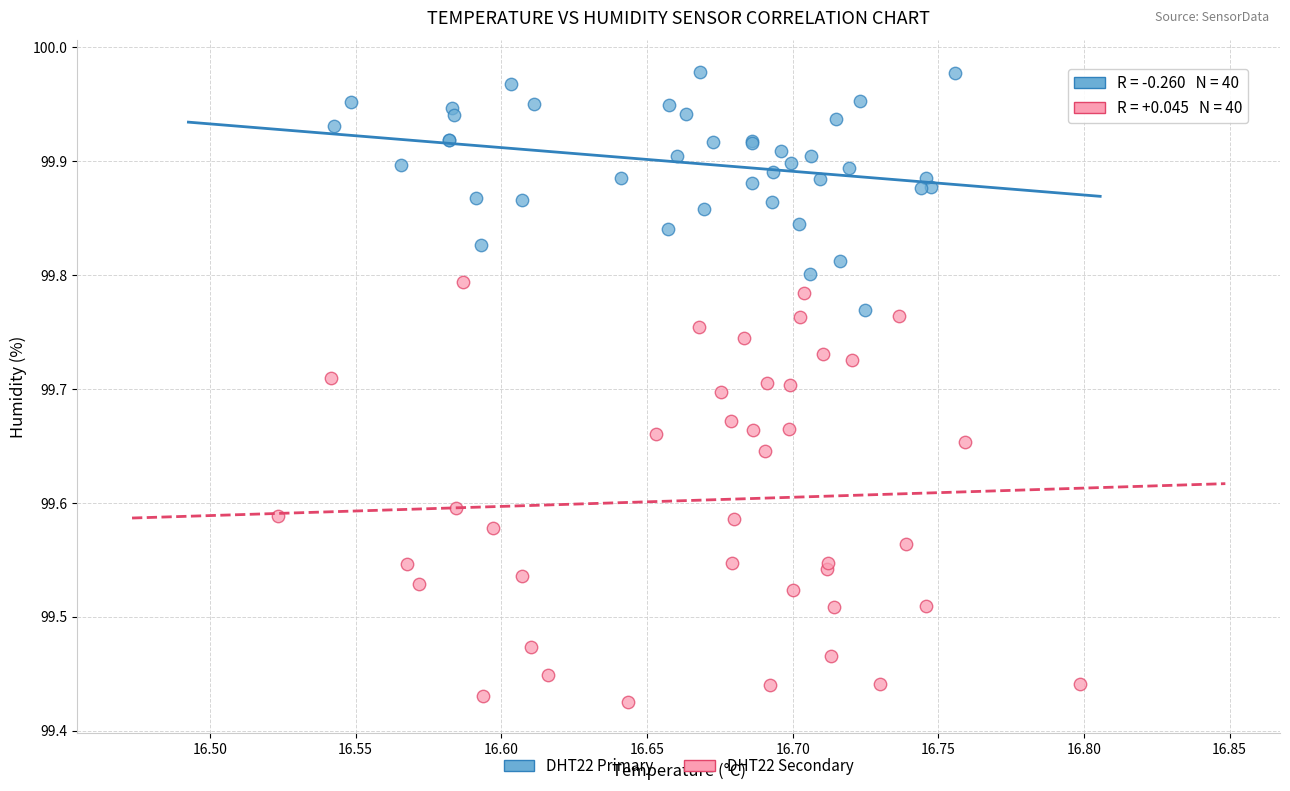

Which series contains the highest Y value?

DHT22 Primary